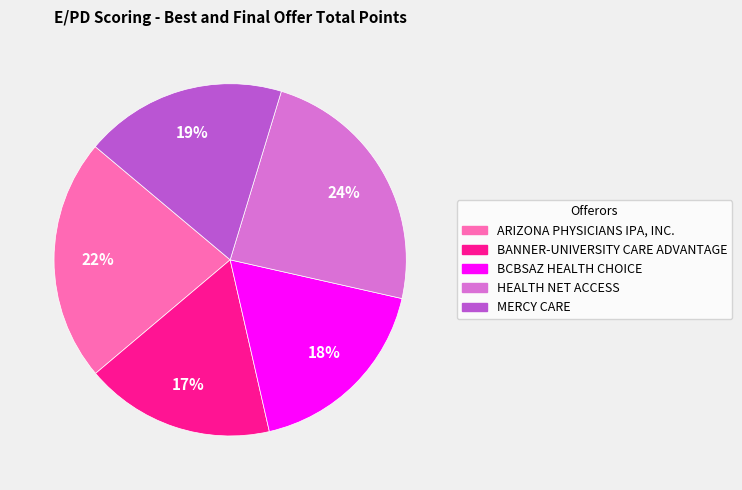

Is it true that BANNER-UNIVERSITY CARE ADVANTAGE is 24% of the pie?

False